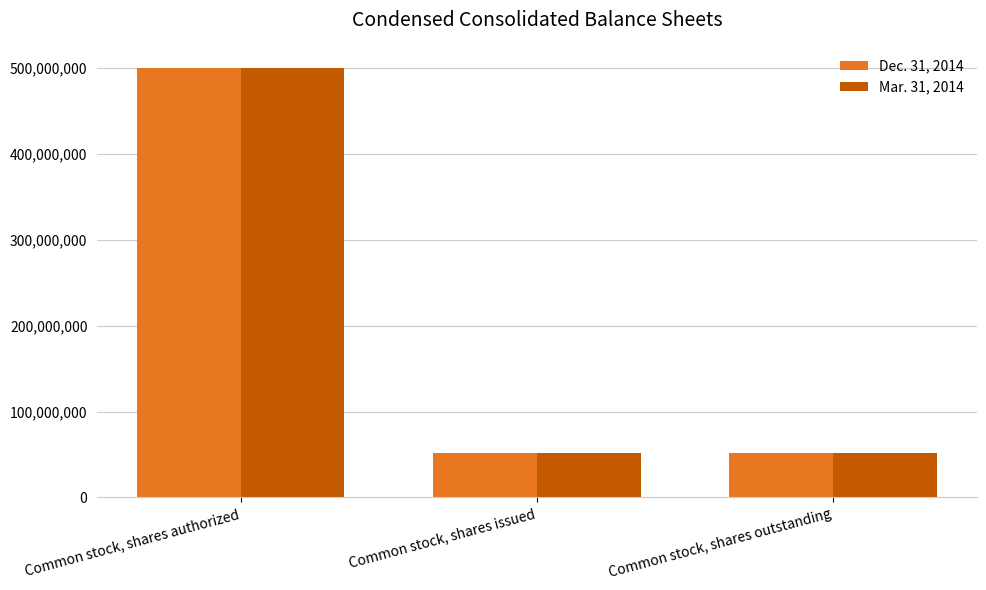

Is it true that Mar. 31, 2014 equals 235471527 at Common stock, shares authorized?

False